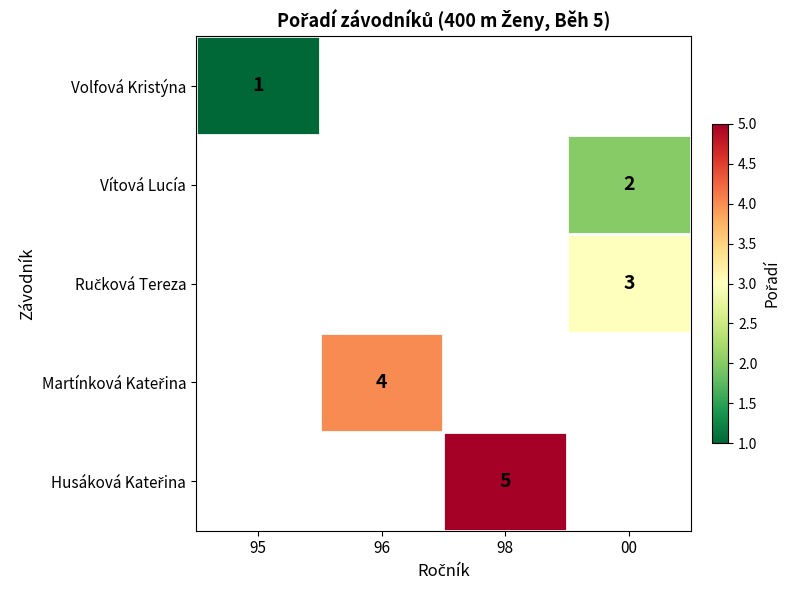

Rank the series by their average value, from lowest to highest.

Volfová Kristýna, Vítová Lucía, Ručková Tereza, Martínková Kateřina, Husáková Kateřina